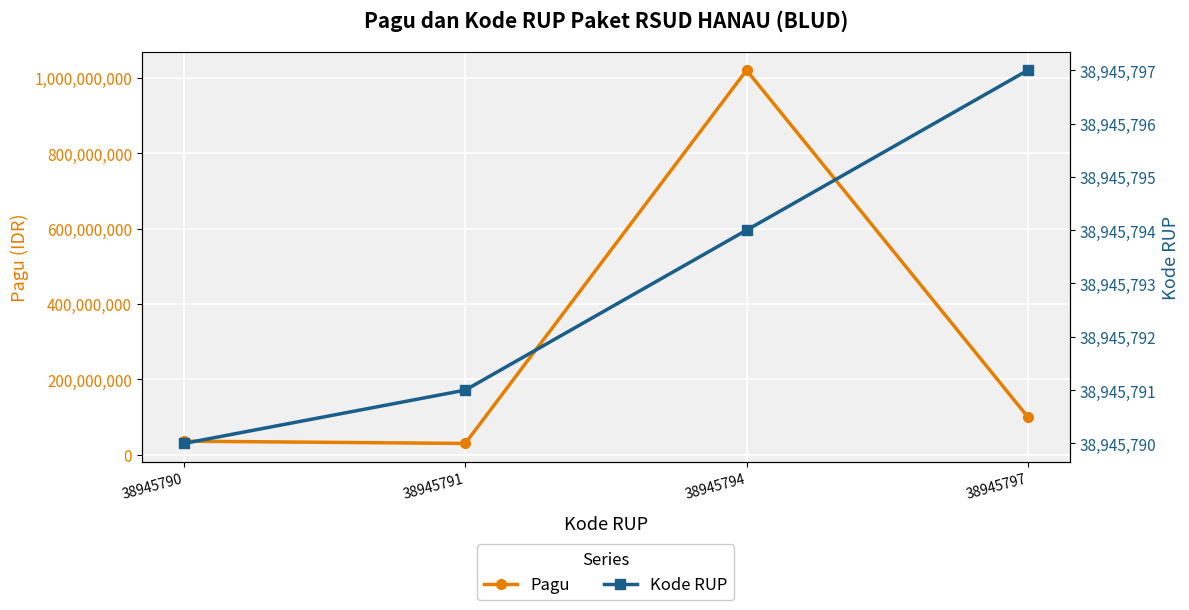

Is this an area chart (filled region under the line)?

No